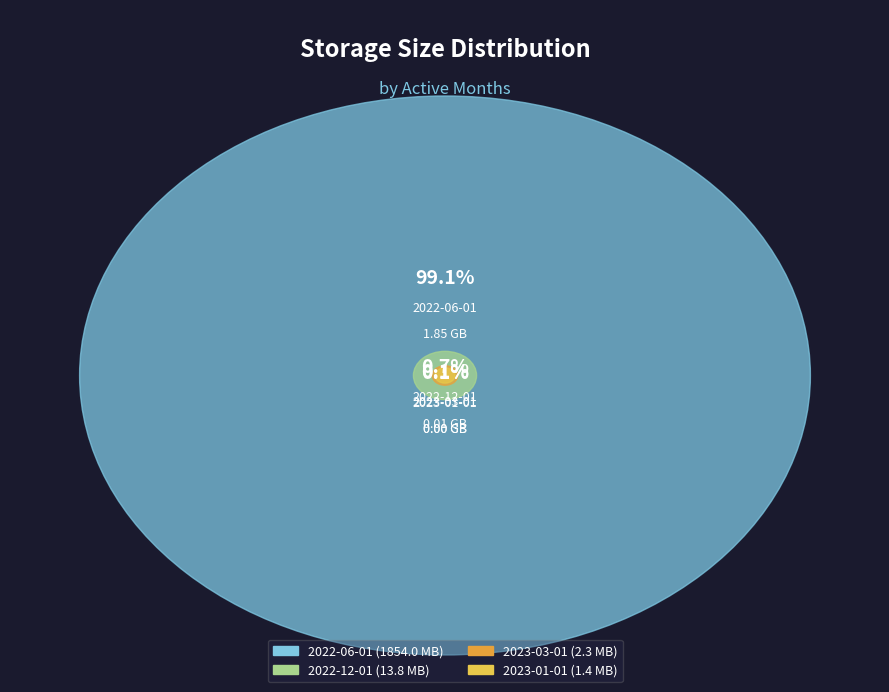

Which slice is the smallest?

2023-01-01